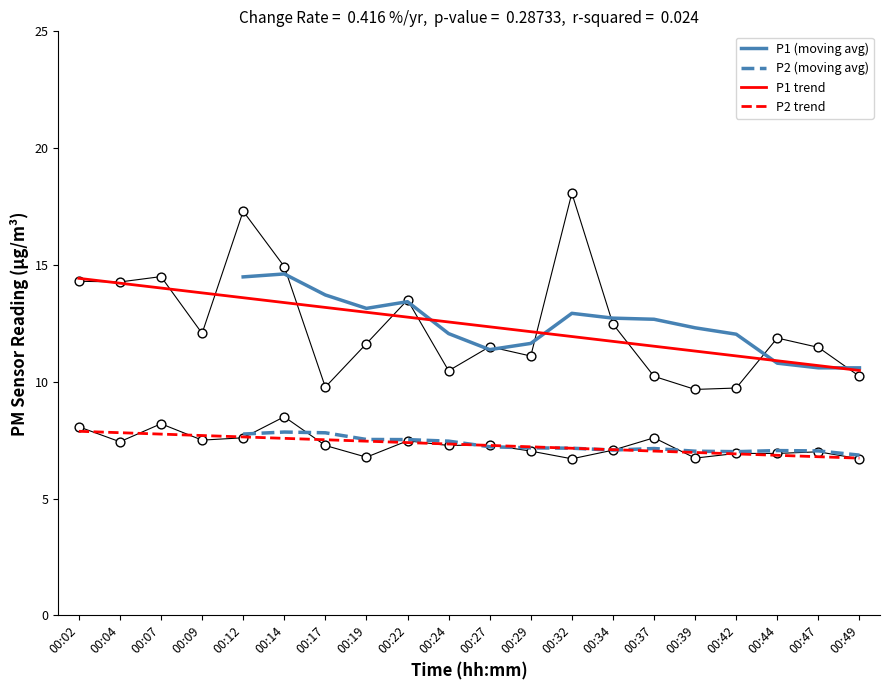

Which series has the widest spread of Y values?

P1